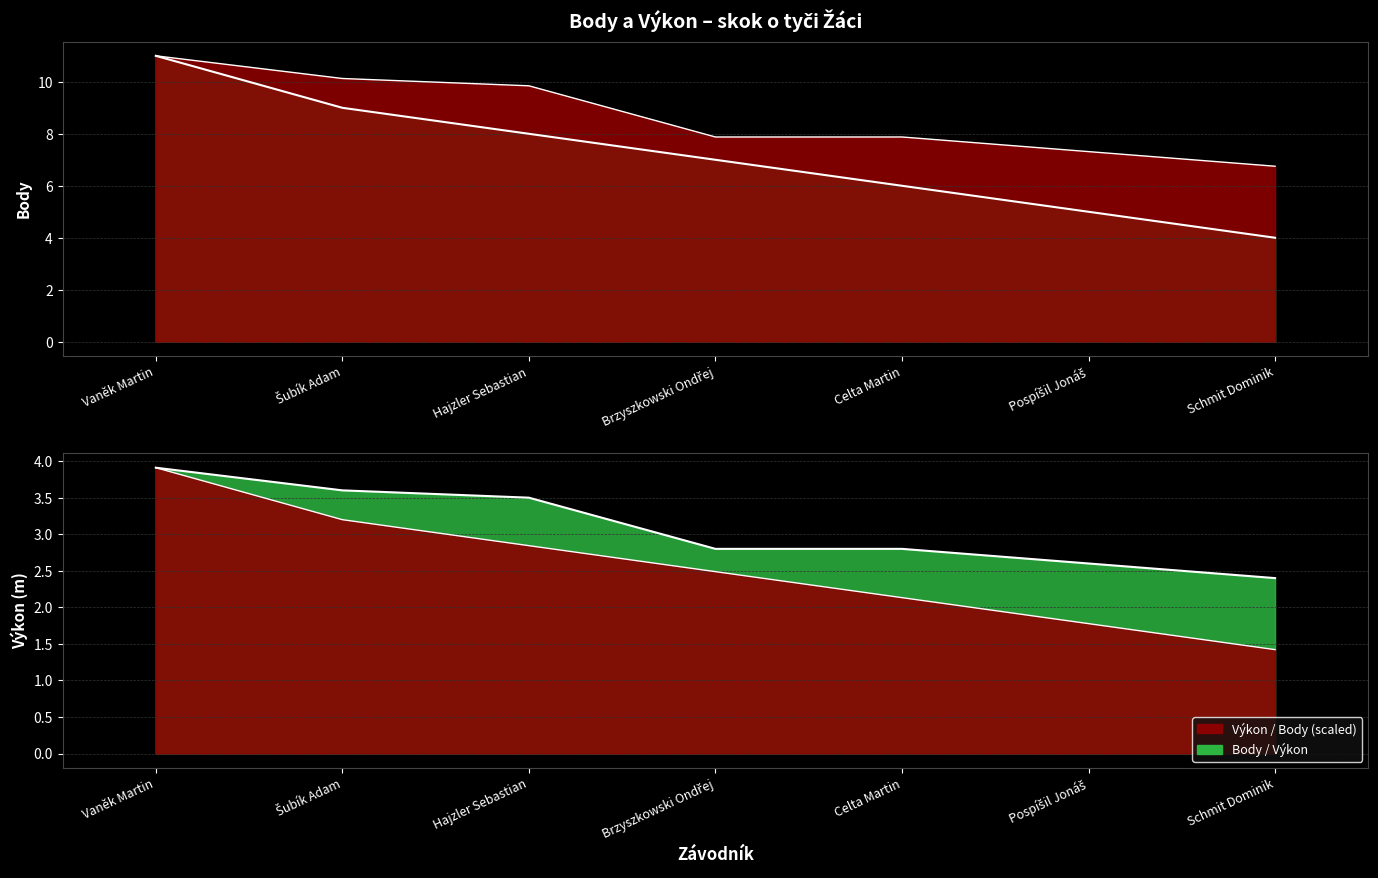

At how many categories does at least one series exceed 4?

6